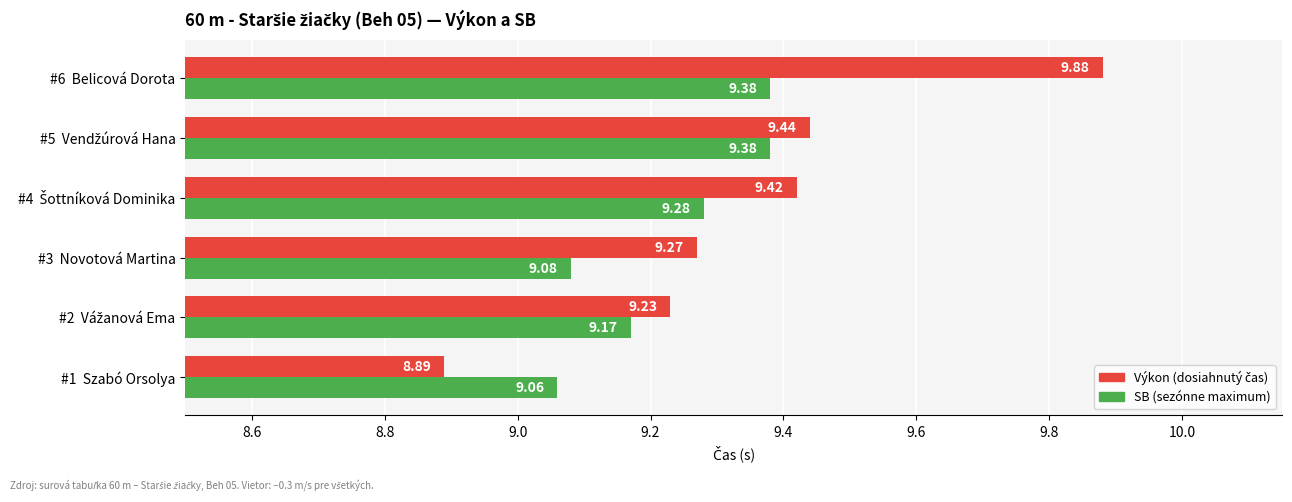

At which category is the sum across all series the highest?

#6  Belicová Dorota